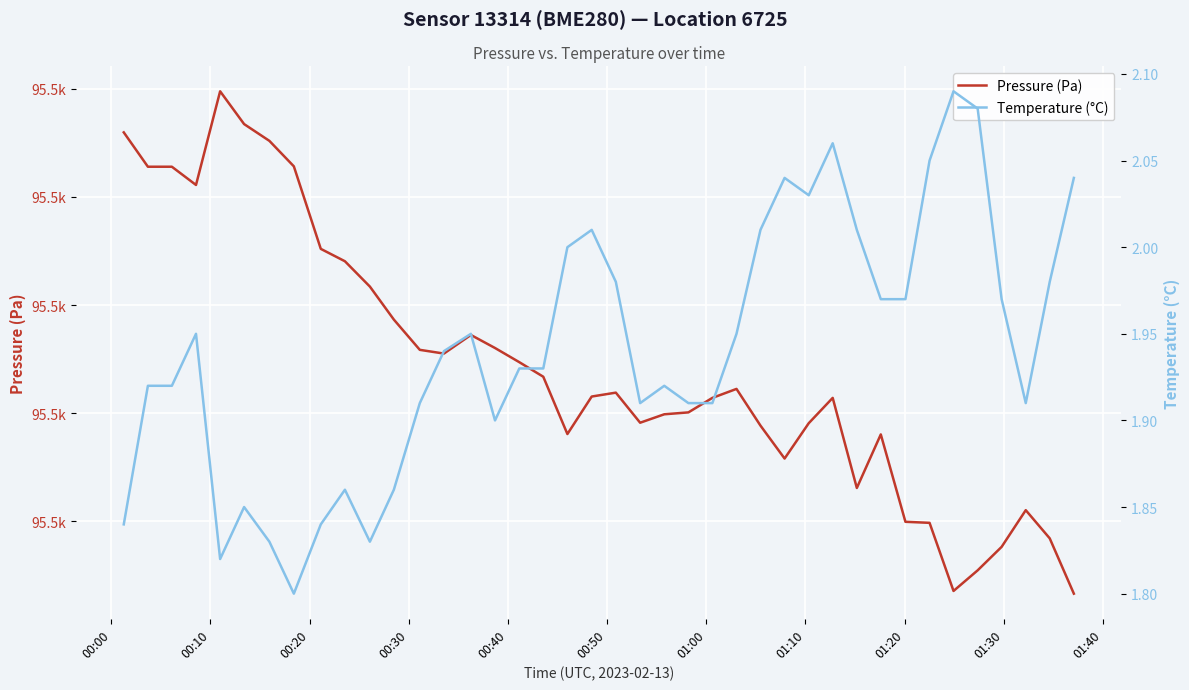

What is the difference between the maximum and second lowest values in the Temperature (°C) series?

0.3